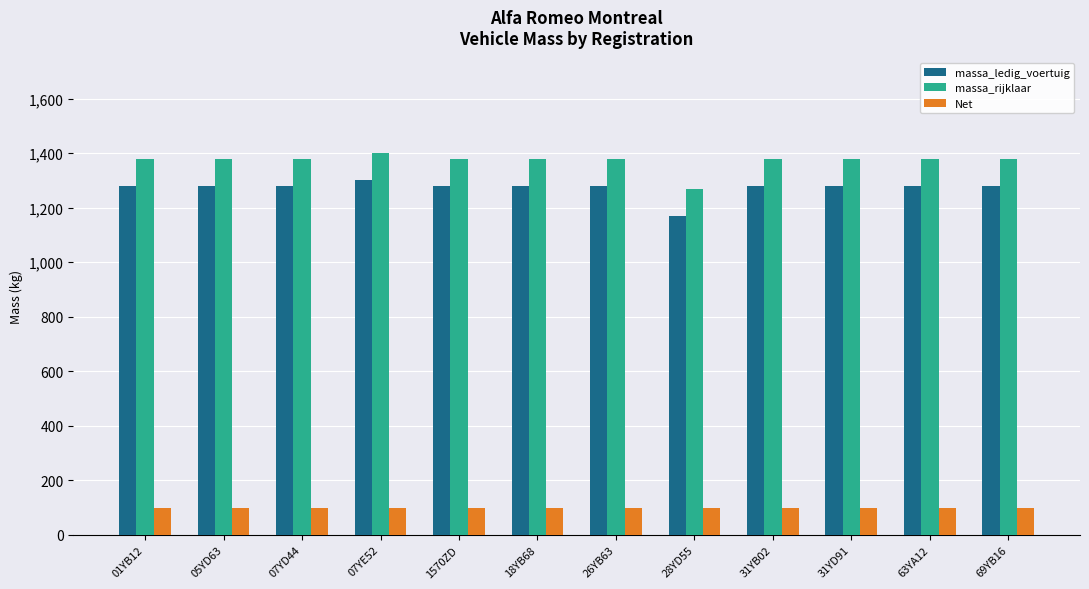

What is the spread (max minus min) of values at 28YD55?

1170